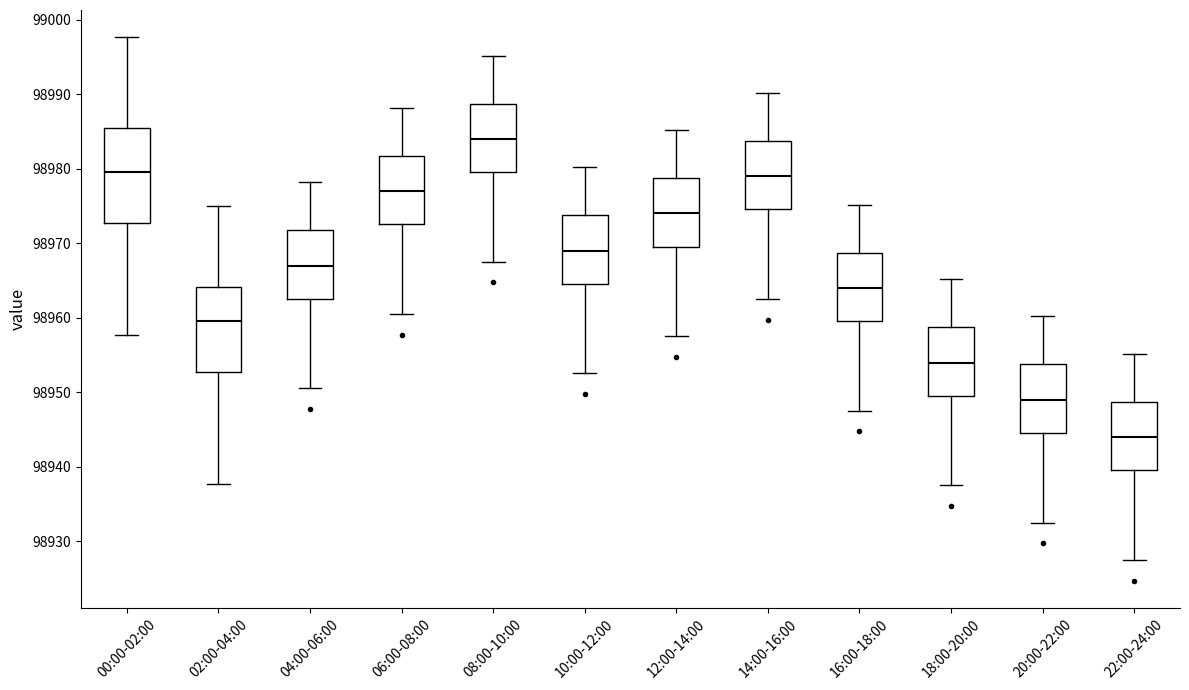

Where does the median line of the box for 08:00-10:00 sit on the y-axis? The values are not printed on the chart, so give them approximately, as read against the axis.

98984